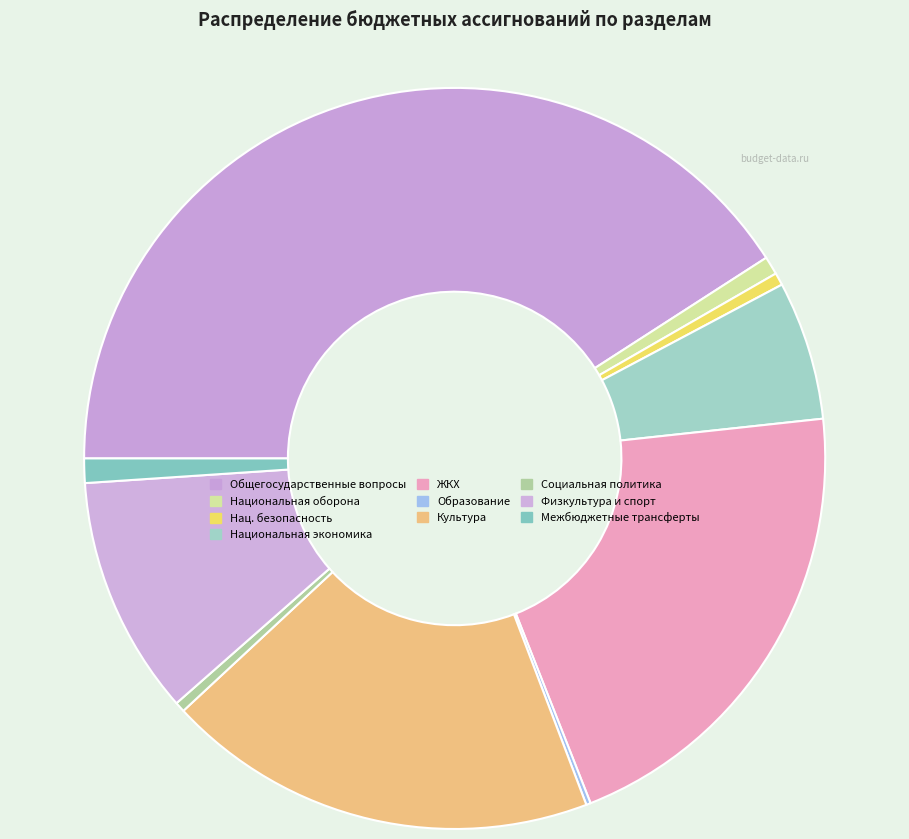

To the nearest percent, what is the average slice percentage?

10%